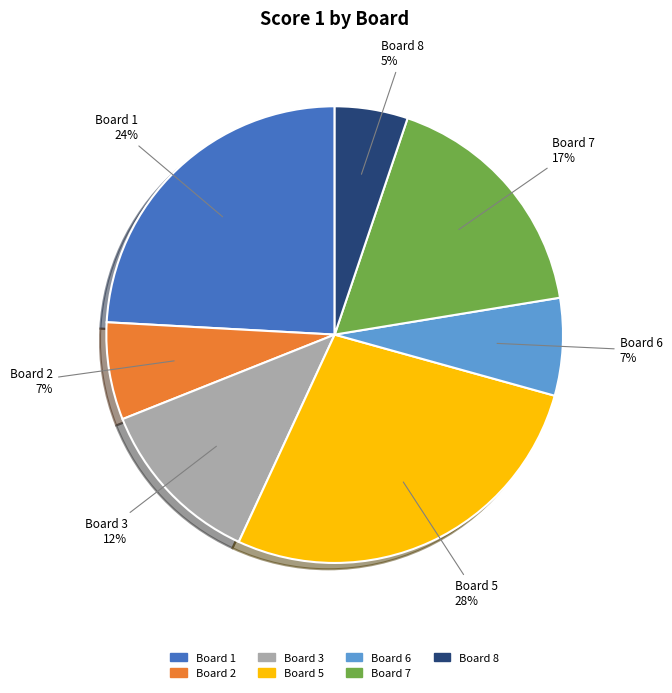

Is there any slice that represents more than half of the pie?

No